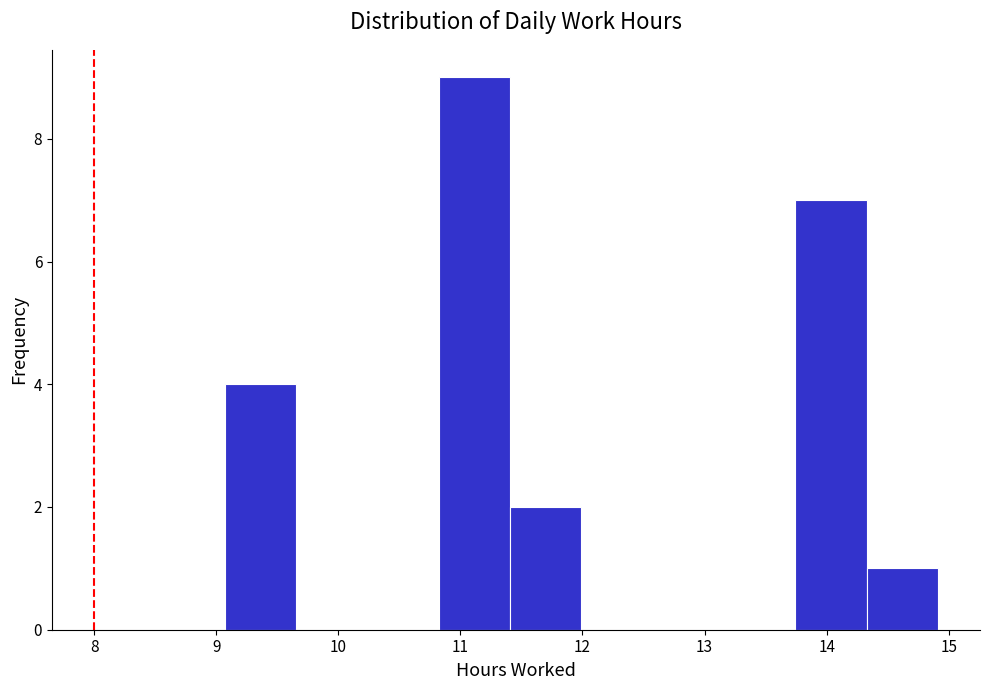

Which range on the x-axis has the tallest bar?

10.8 to 11.4